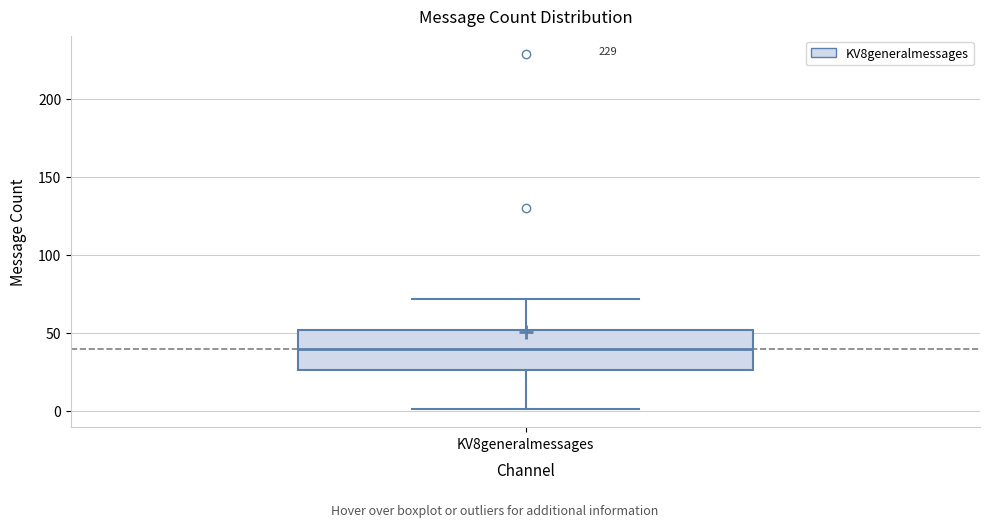

Transcribe this box plot: give where the median line is, the range the box spans, and where the two whiskers end, as read against the y-axis. The values are not printed on the chart, so give them approximately, as read against the axis.

median 40, box 25 to 50, whiskers 0 to 70